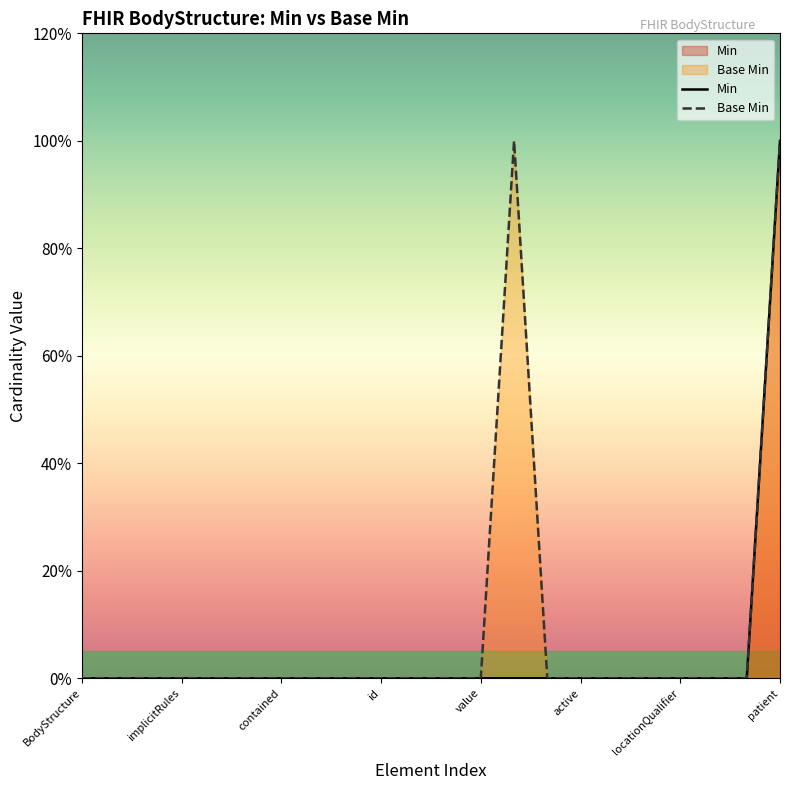

Does the chart have visible grid lines?

No